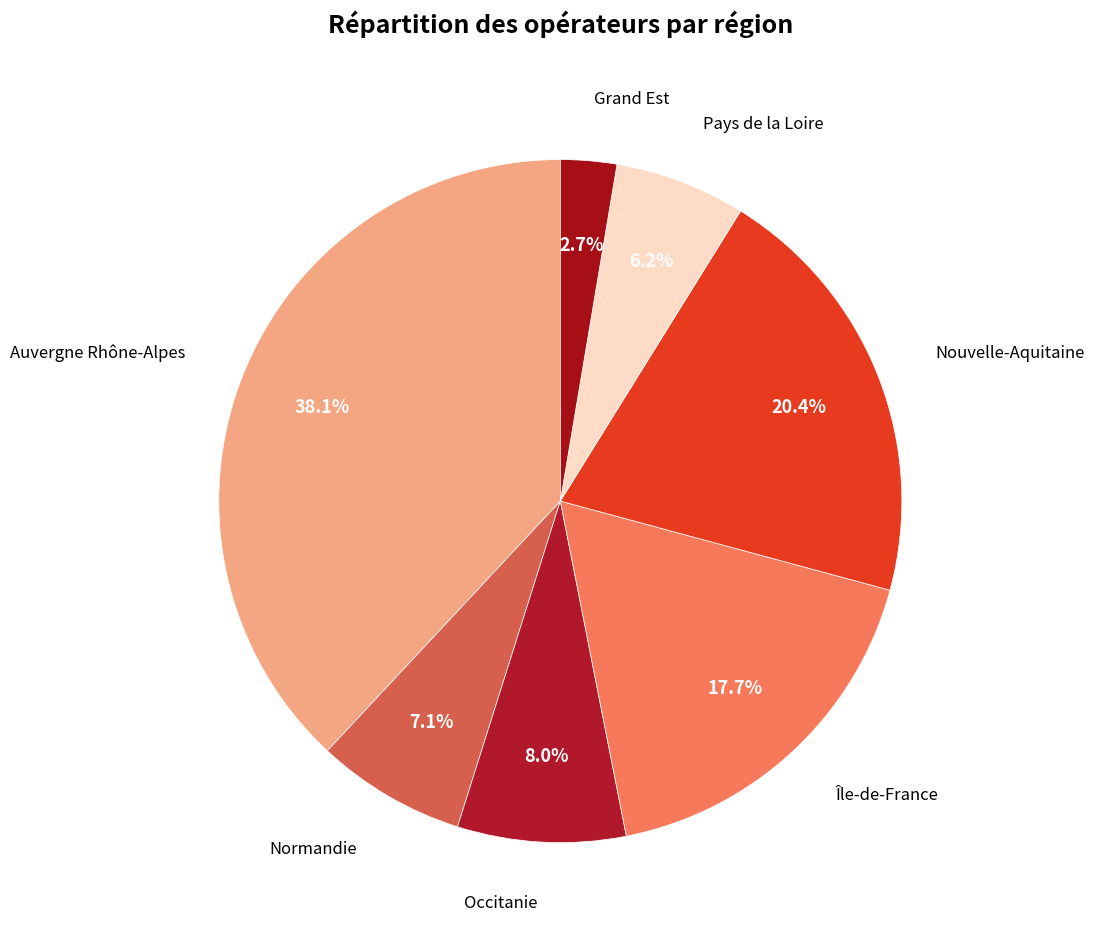

How many segments does this pie chart have?

7